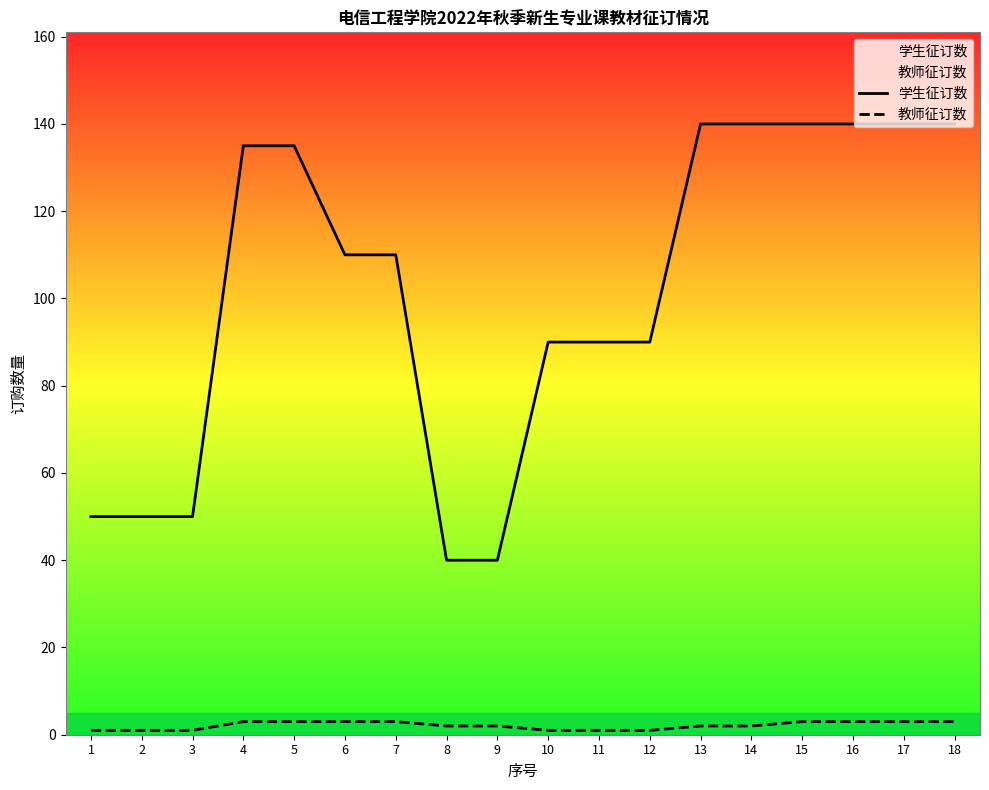

How many data points does each series have?

18